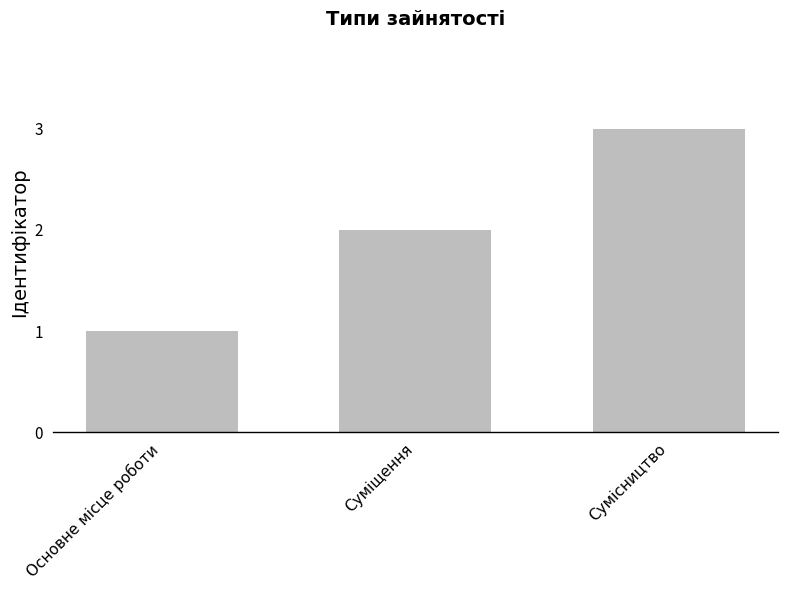

What position from the left is Суміщення?

2